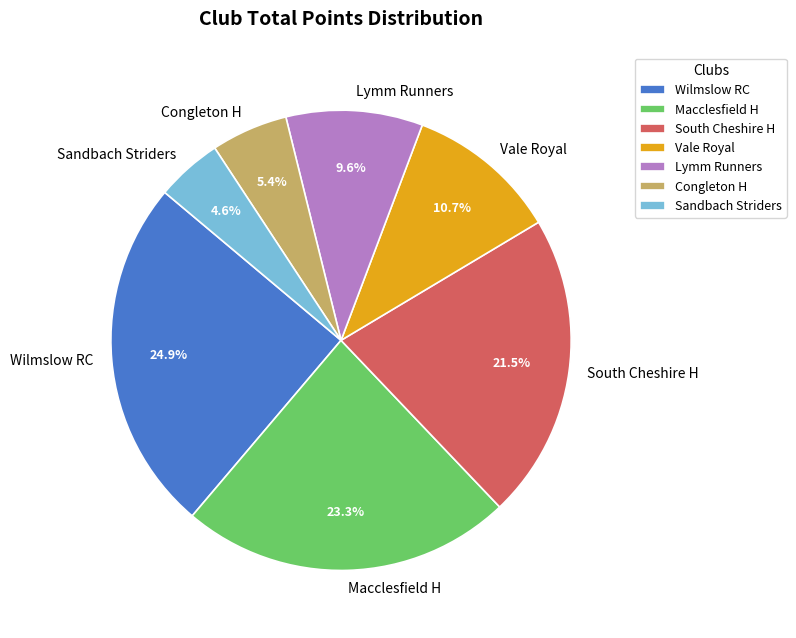

To the nearest percent, what portion does Lymm Runners represent?

10%